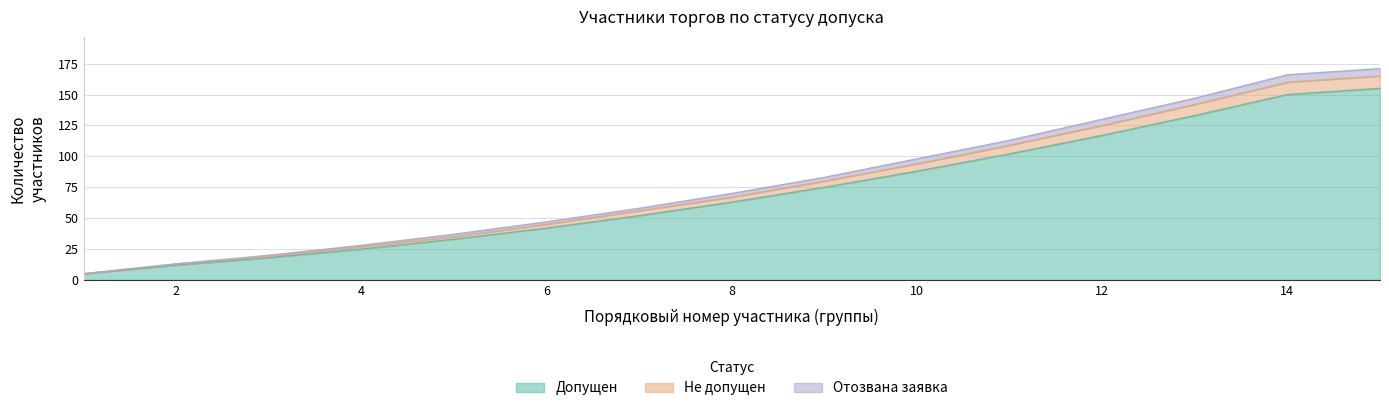

The value of Отозвана заявка at 8 is 110. True or false?

False